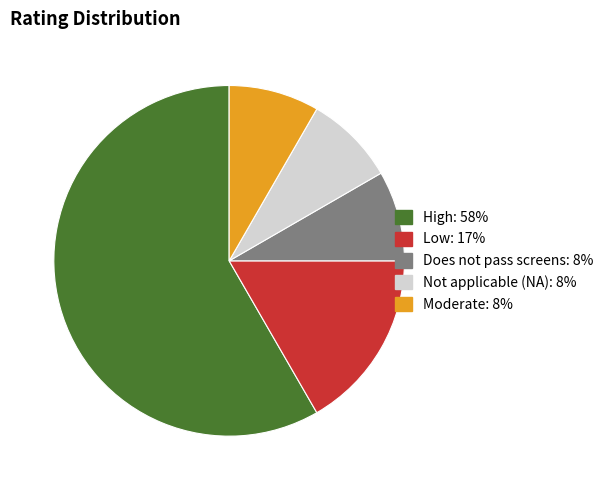

The Does not pass screens slice represents 8% of the pie. True or false?

True